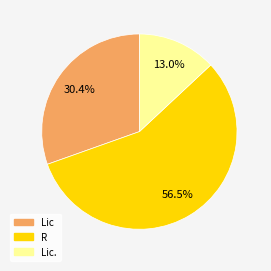

How many slices are in this pie chart?

3